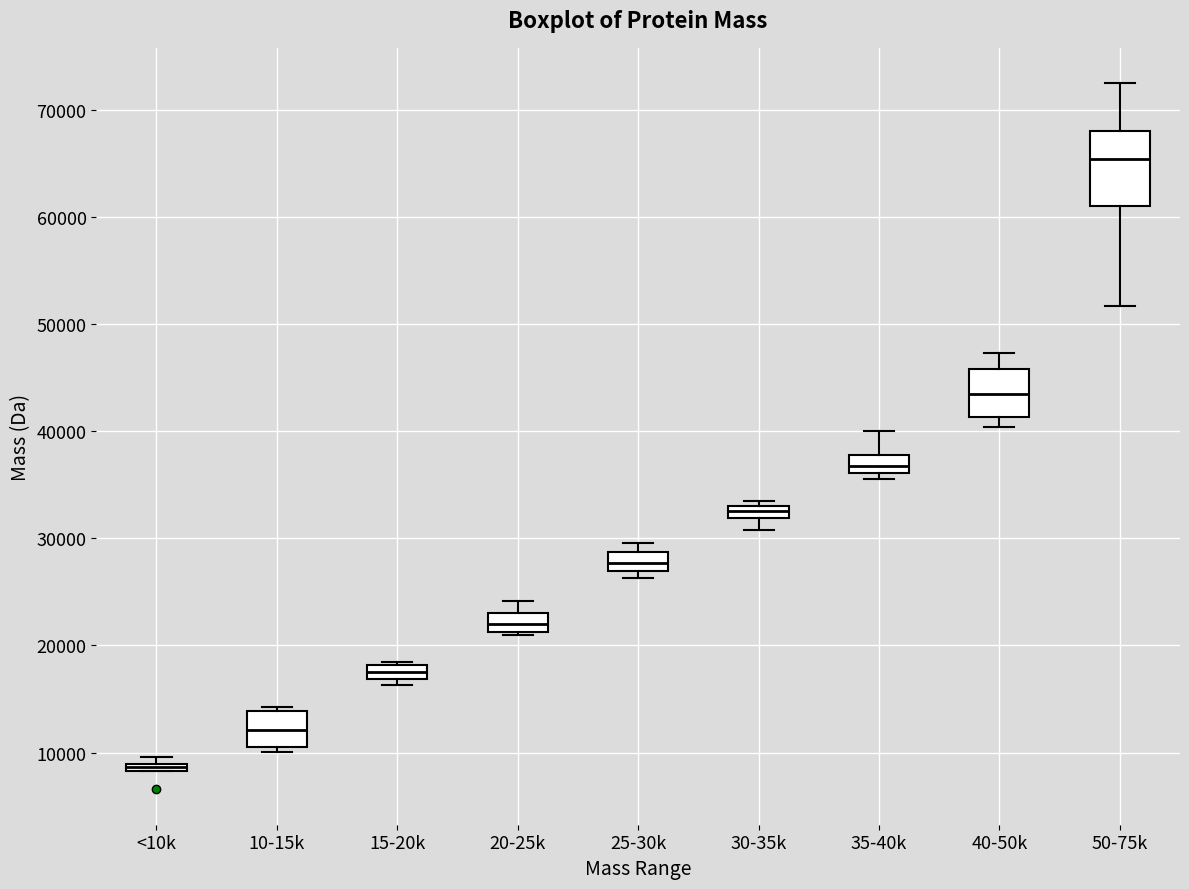

Which box's median line is the lowest?

<10k